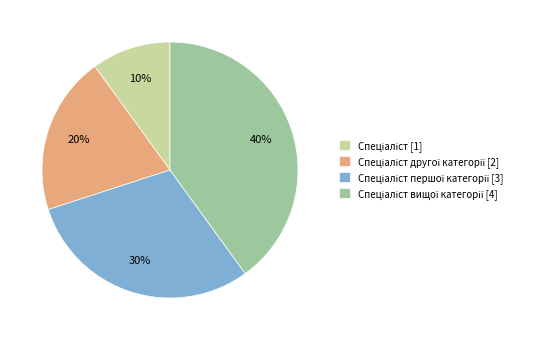

How many segments does this pie chart have?

4